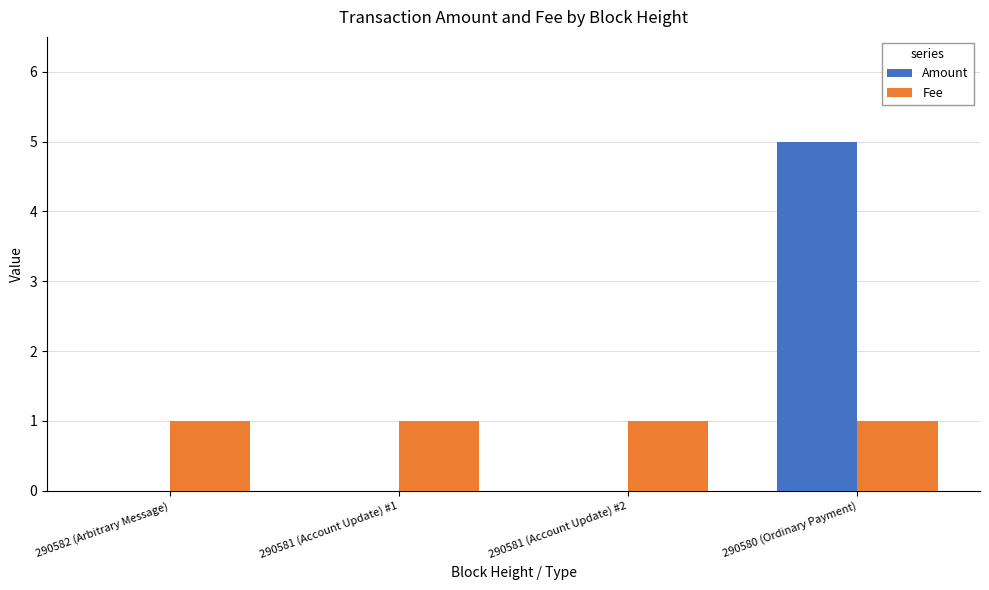

The value of Fee at 290581 (Account Update) #2 is 0. True or false?

False